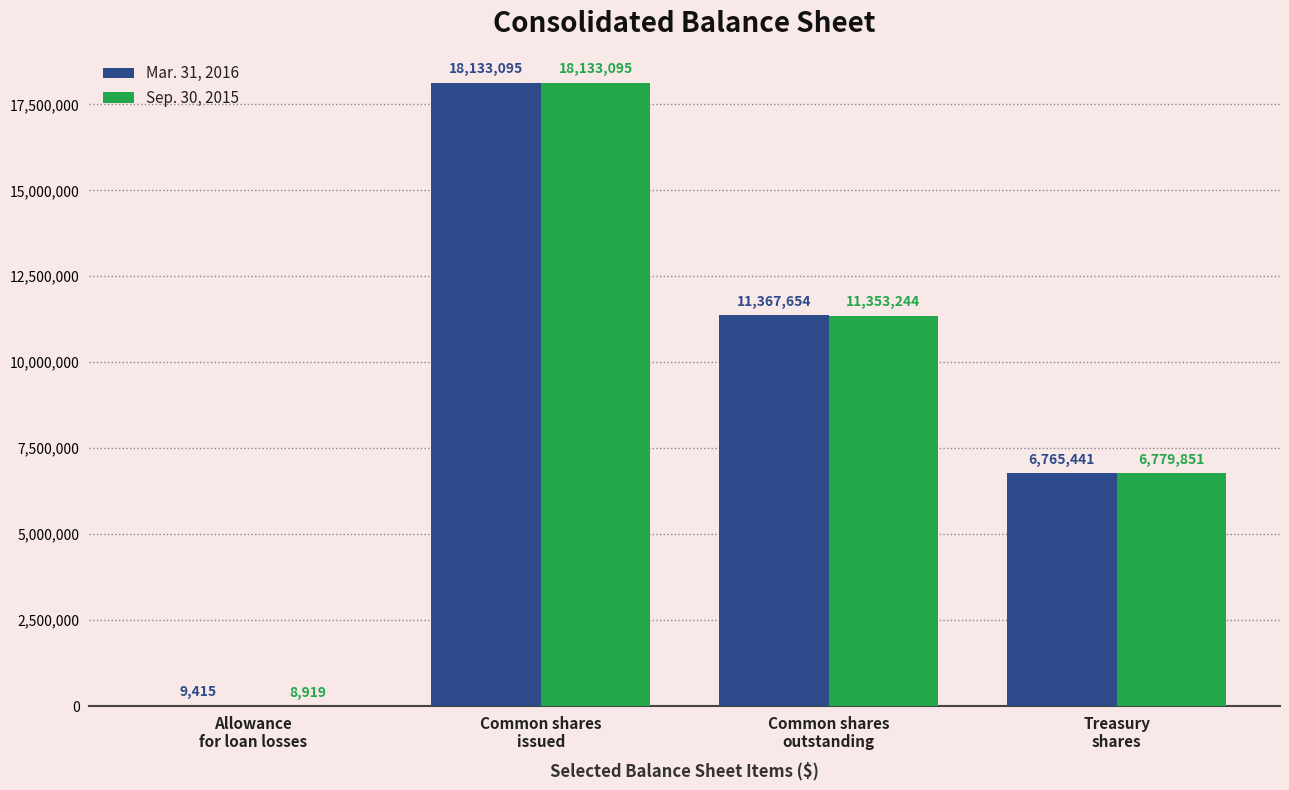

What is the average value of the Mar. 31, 2016 series?

9068901